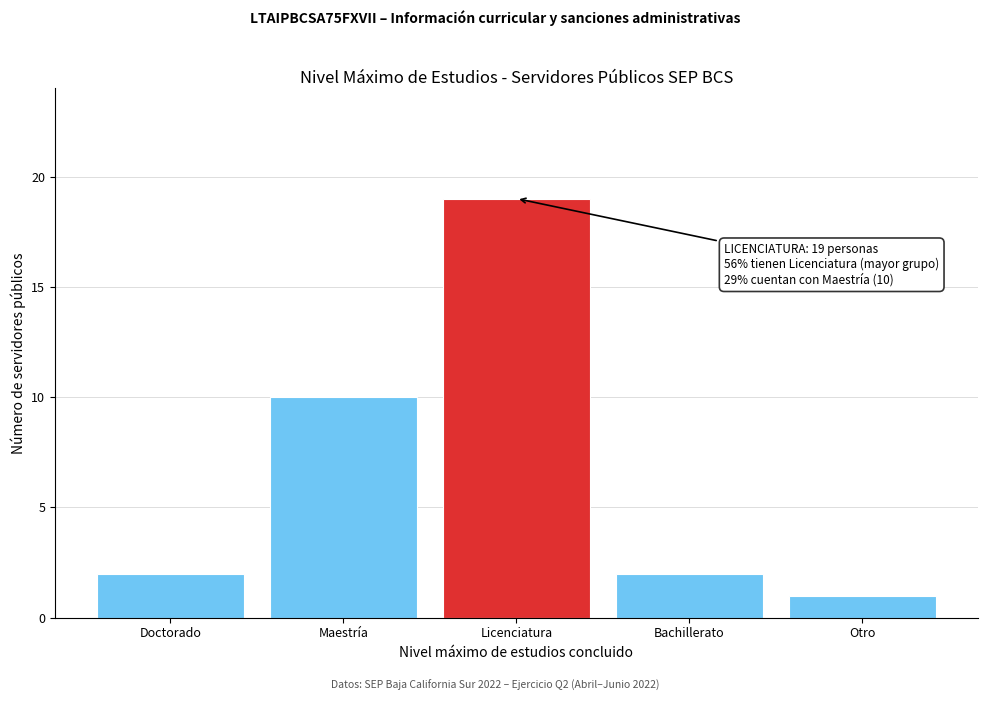

Reading left to right, list all the values displayed in this chart.

Doctorado=2	Maestría=10	Licenciatura=19	Bachillerato=2	Otro=1